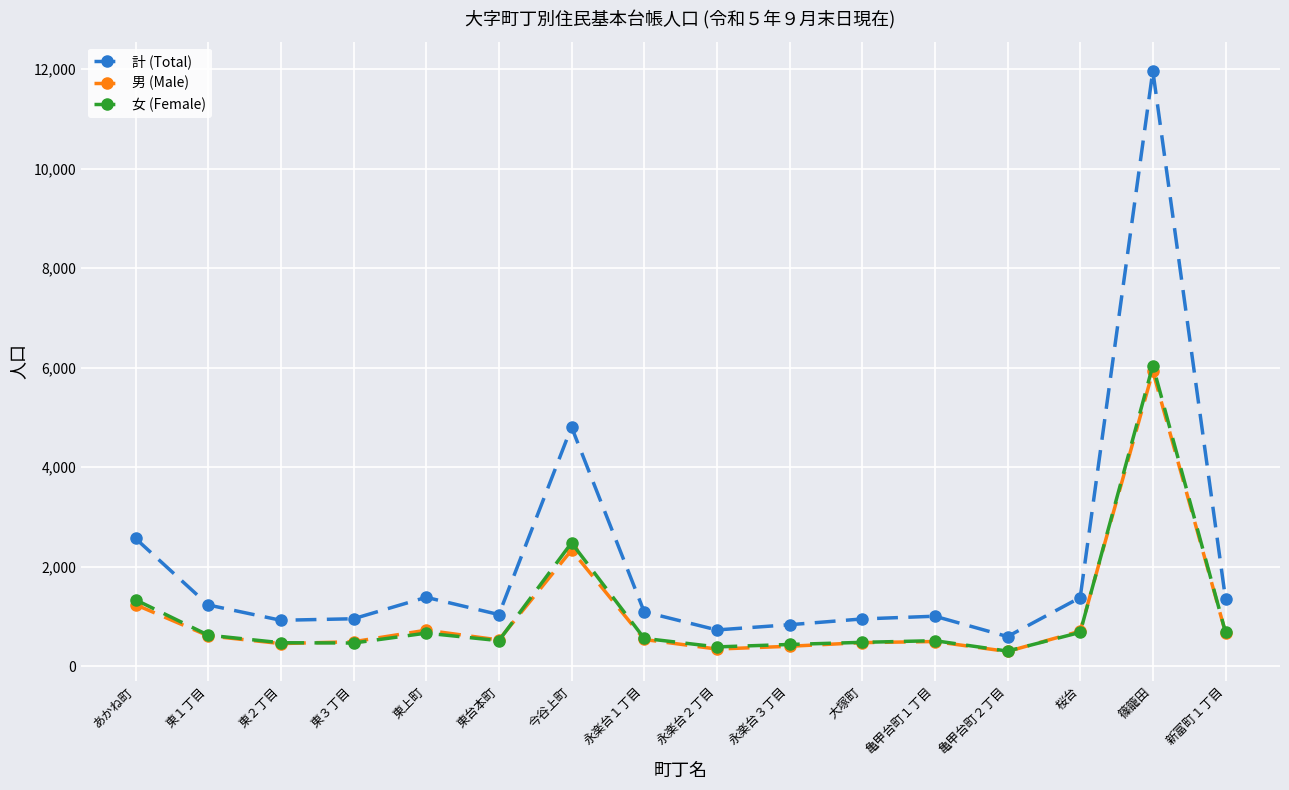

True or false: 男 (Male) and 計 (Total) intersect in this chart.

False